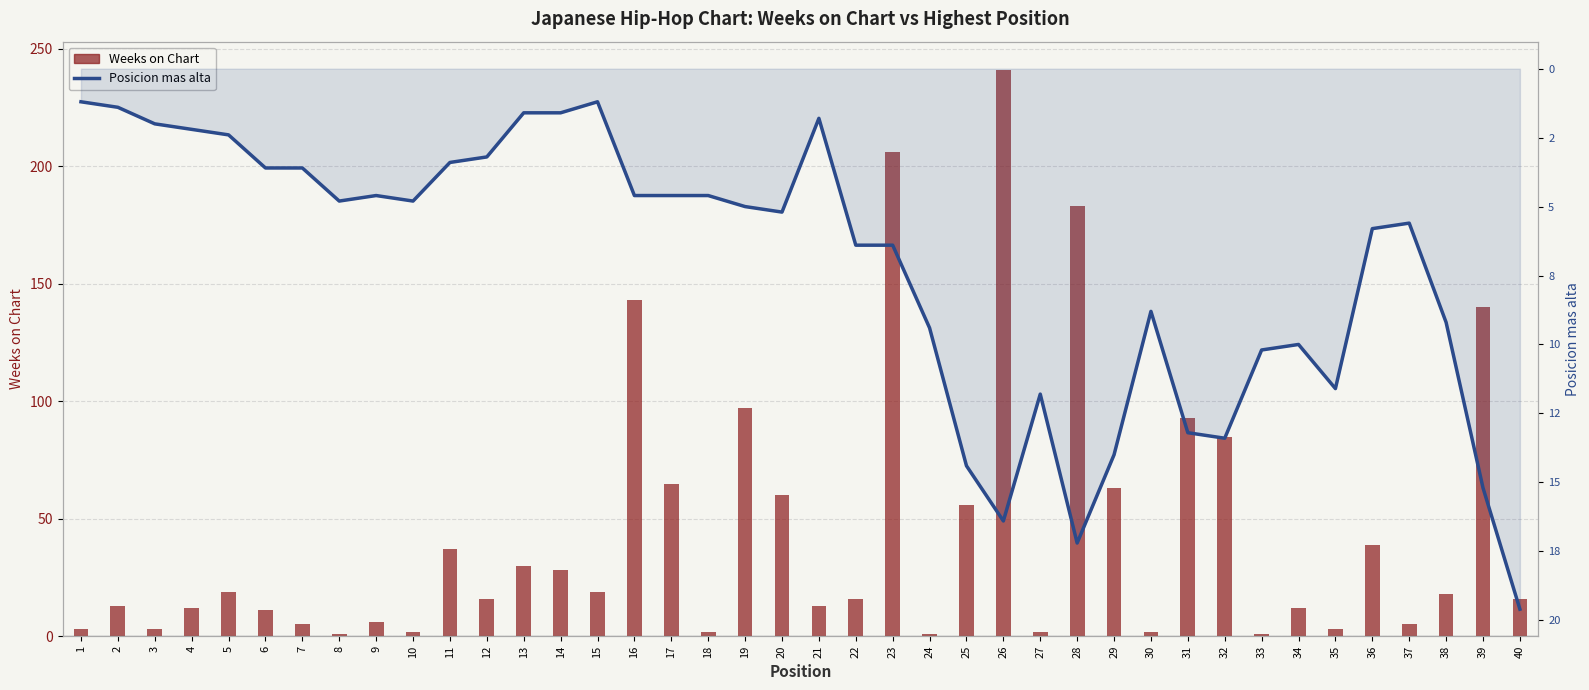

Which series has the largest total across all categories?

Weeks on Chart